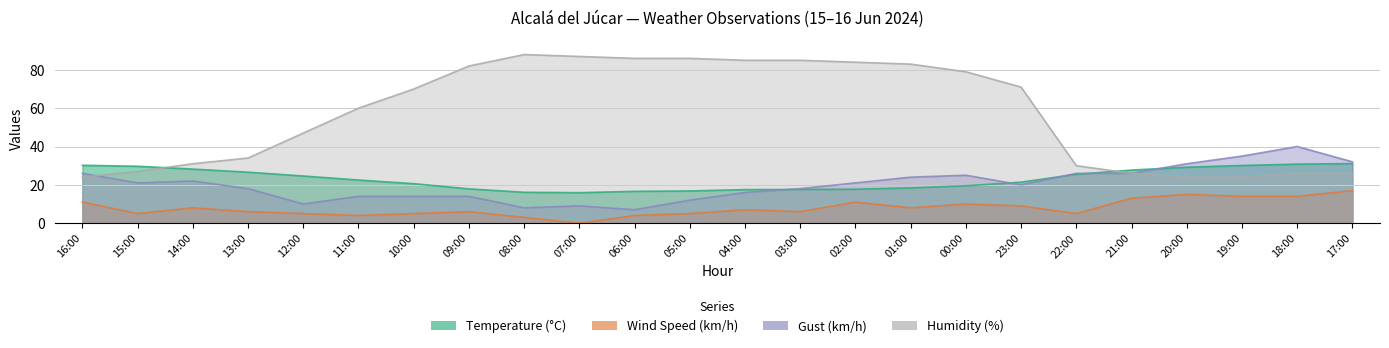

What is the difference between the second highest and second lowest values in the Humidity (%) series?

63.0